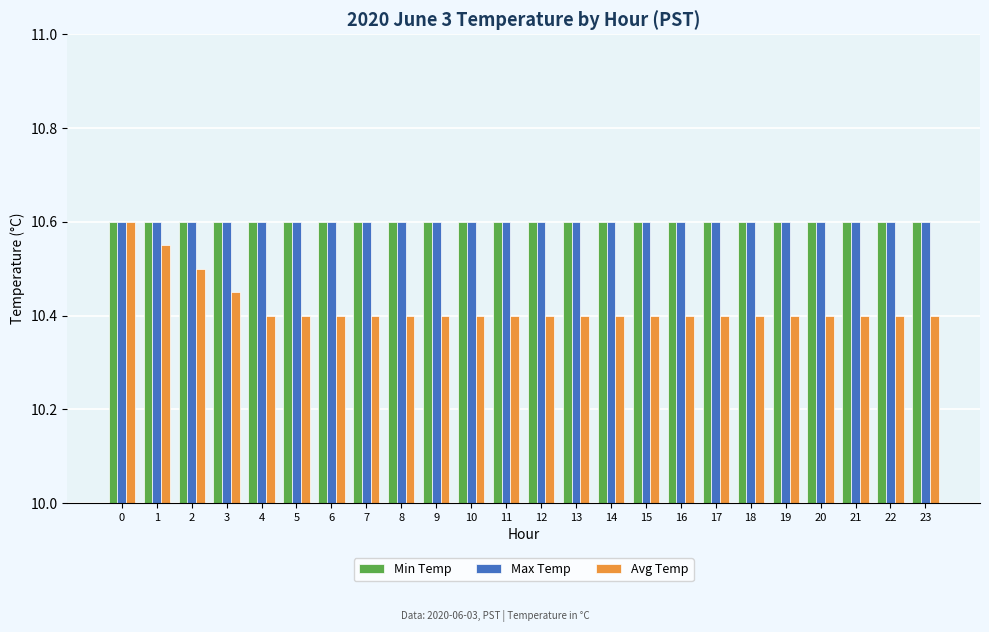

The value of Max Temp at 17 is 6.0. True or false?

False